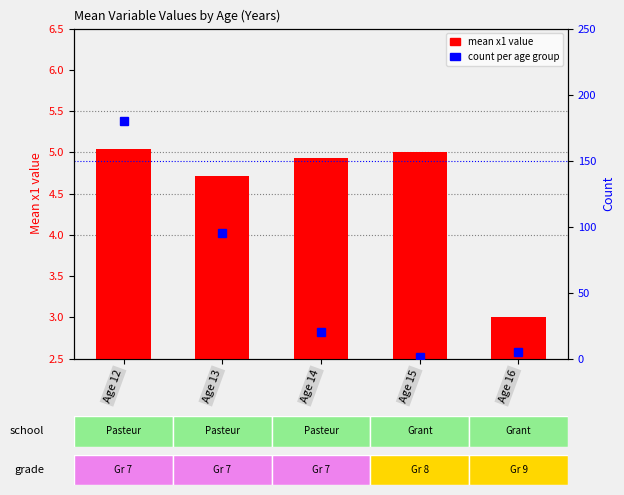

How many data points does each series have?

5